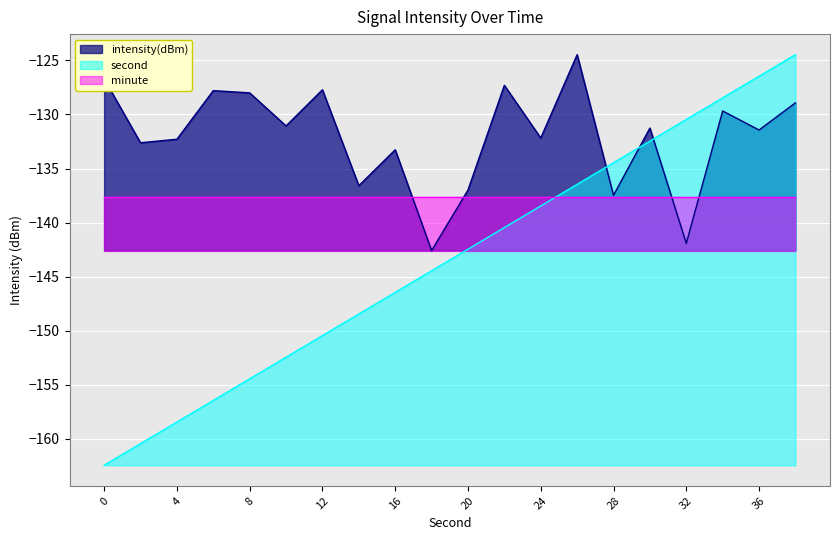

True or false: second and intensity(dBm) intersect in this chart.

True